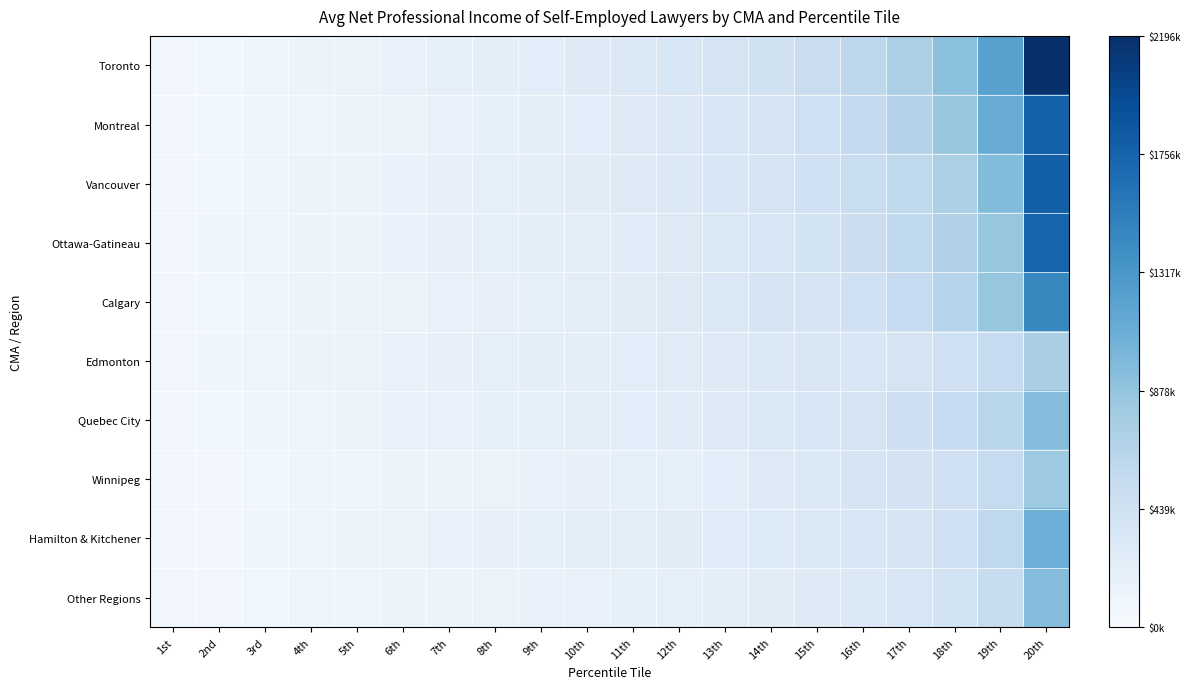

Rank the series at 11th from lowest to highest value.

Other Regions, Winnipeg, Hamilton & Kitchener, Quebec City, Edmonton, Calgary, Ottawa-Gatineau, Vancouver, Montreal, Toronto